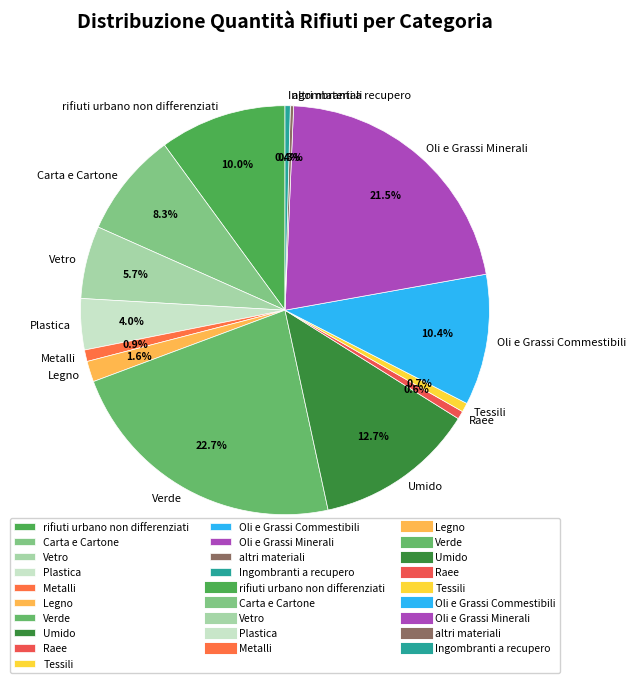

Which category has the biggest portion of the pie?

Verde